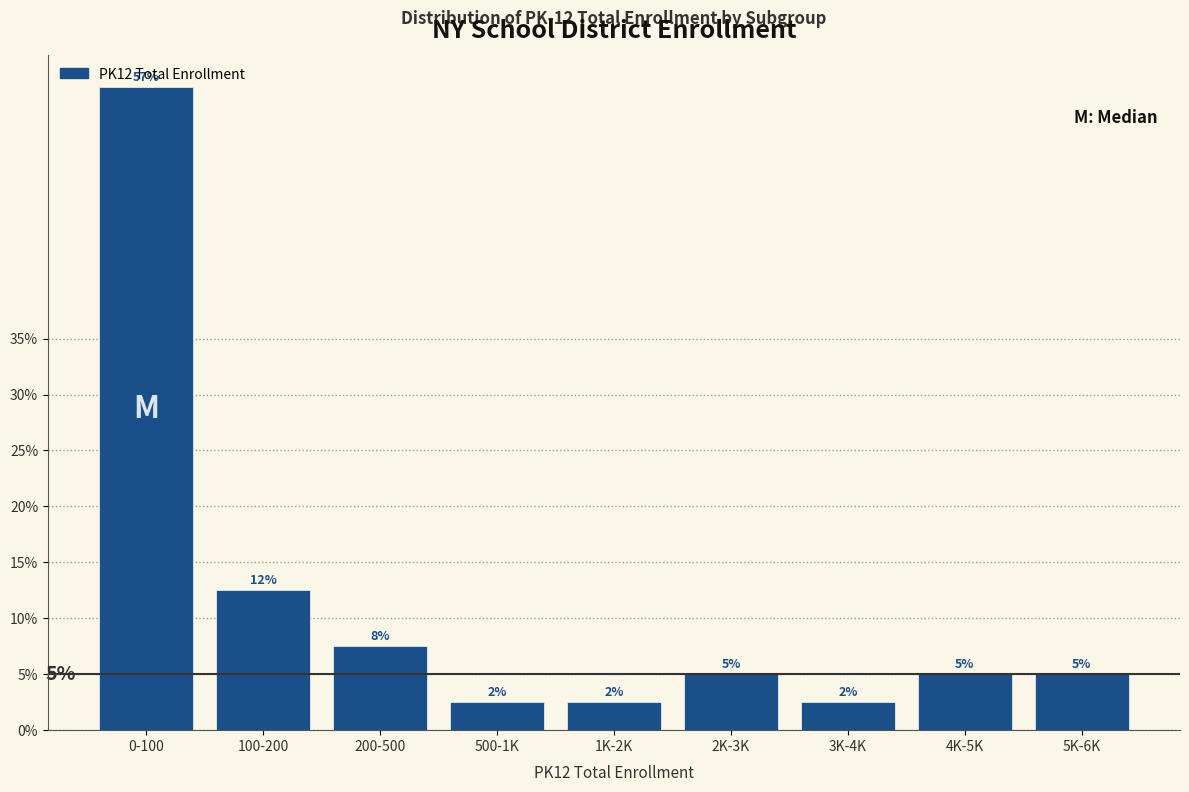

How many bars are there in total?

9